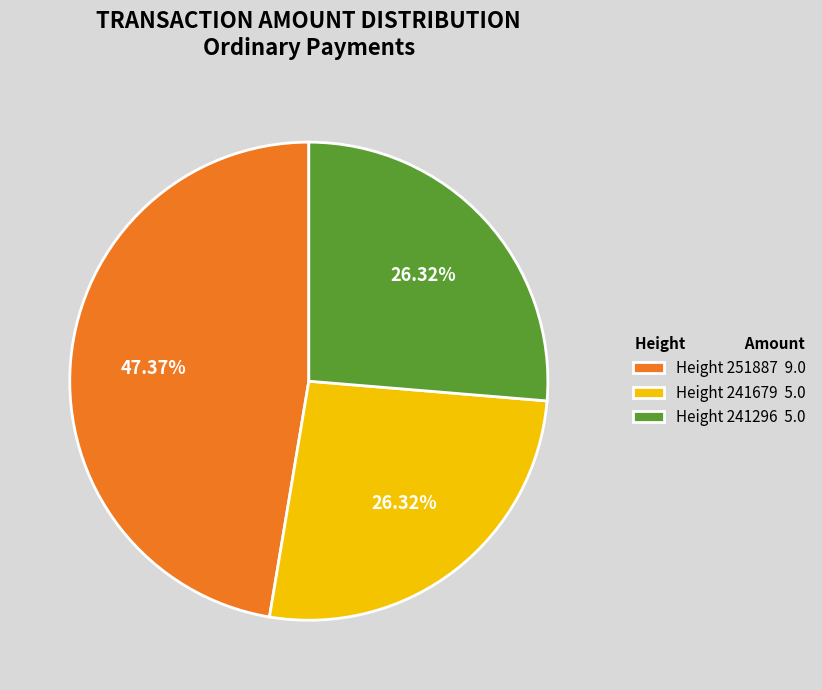

Do Height 241296 5.0 and Height 251887 9.0 together represent more than half of the pie?

Yes